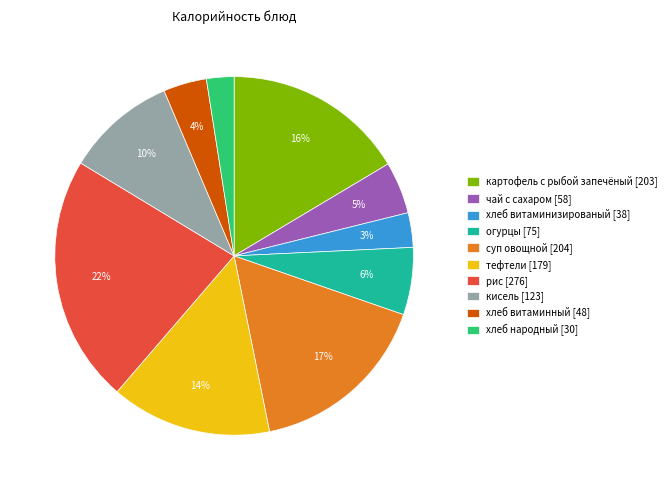

Which has a higher value, хлеб витаминизированый [38] or рис [276]?

рис [276]